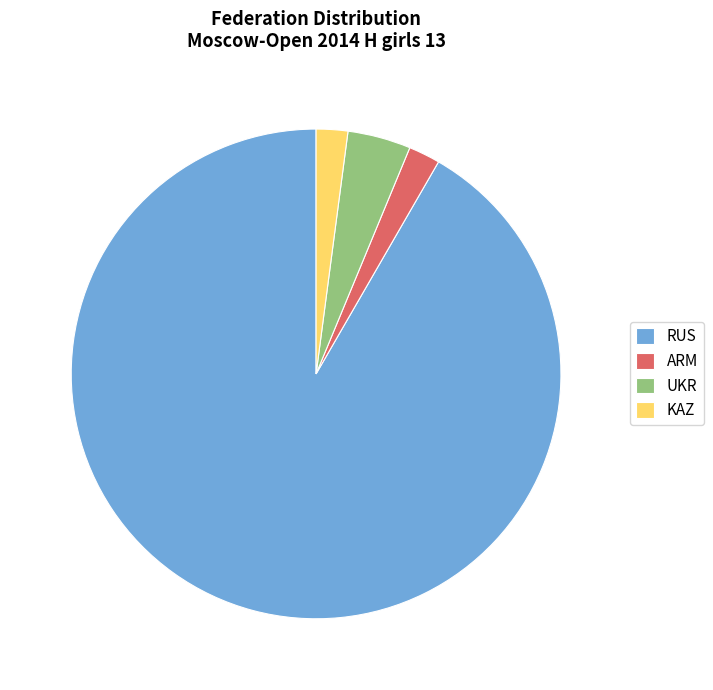

Which category has the biggest portion of the pie?

RUS